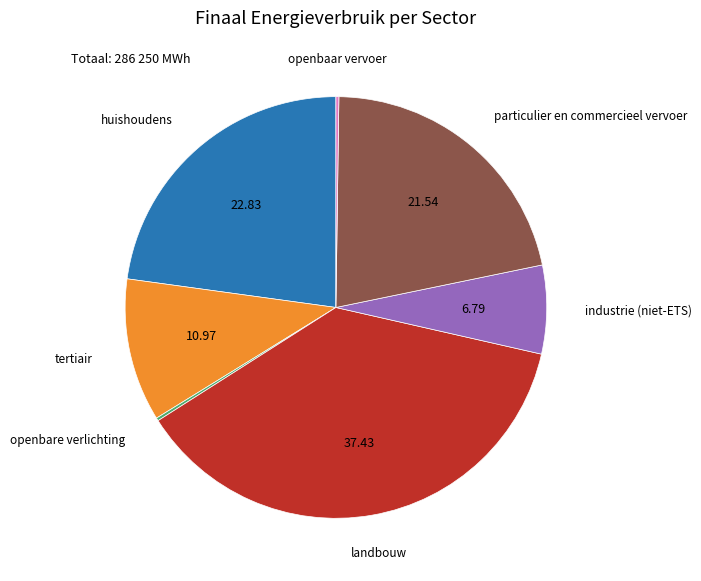

Is there any slice that represents more than half of the pie?

No